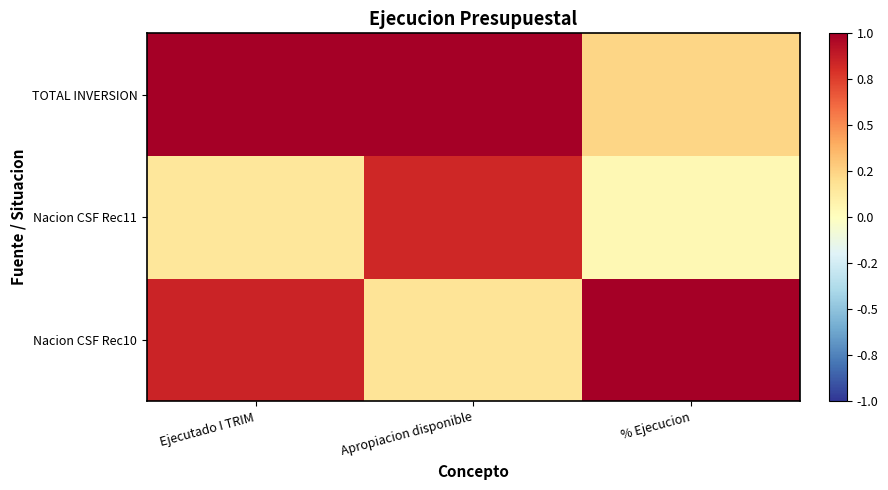

What is the spread (max minus min) of values at Apropiacion disponible?

0.8